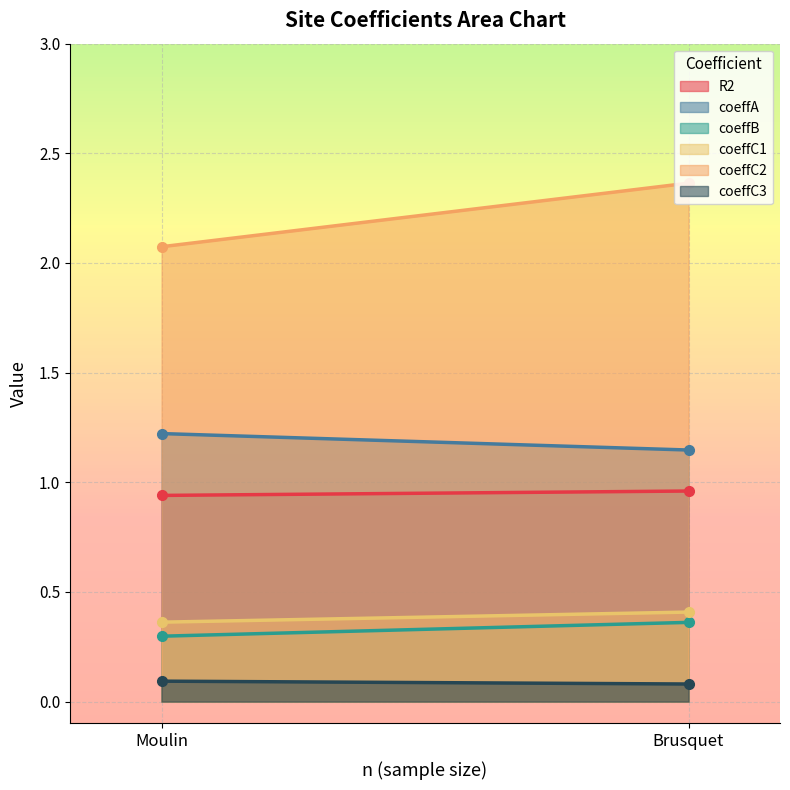

How many lines are shown in the chart?

6